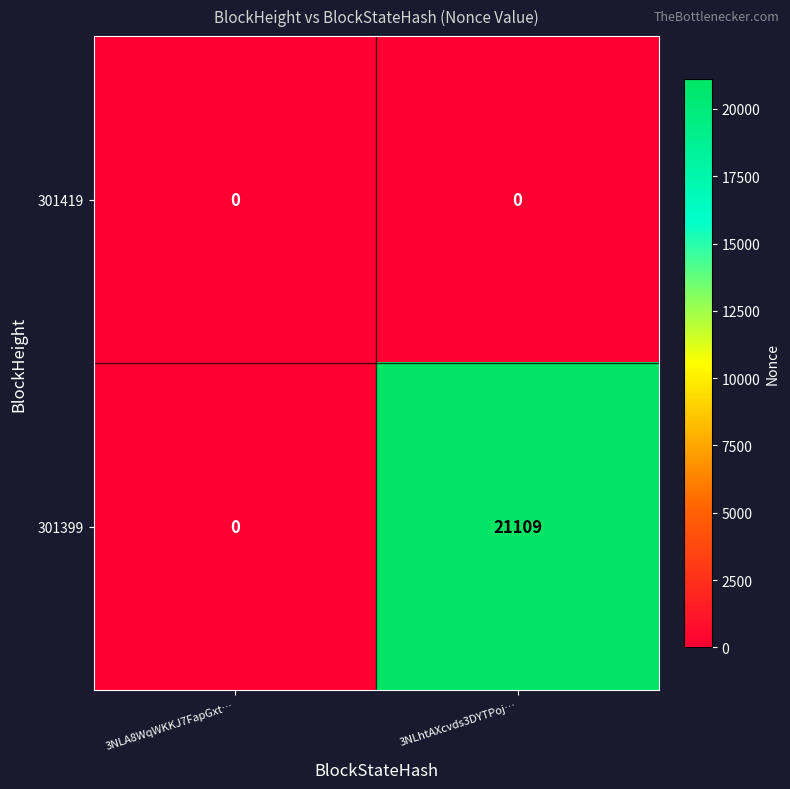

Which label corresponds to the largest value in the chart?

3NLhtAXcvds3DYTPoj…